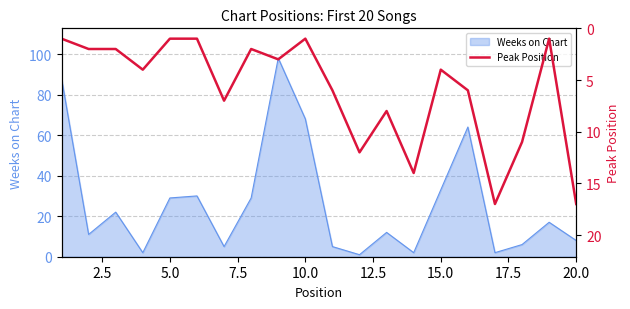

What is the maximum value for Weeks on Chart?

98